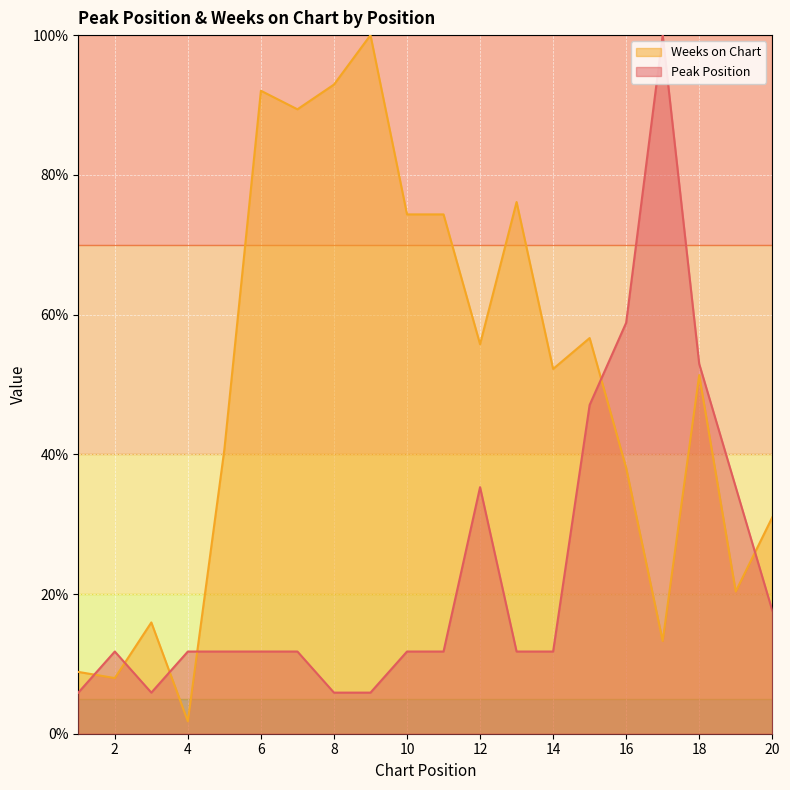

How many lines are shown in the chart?

2